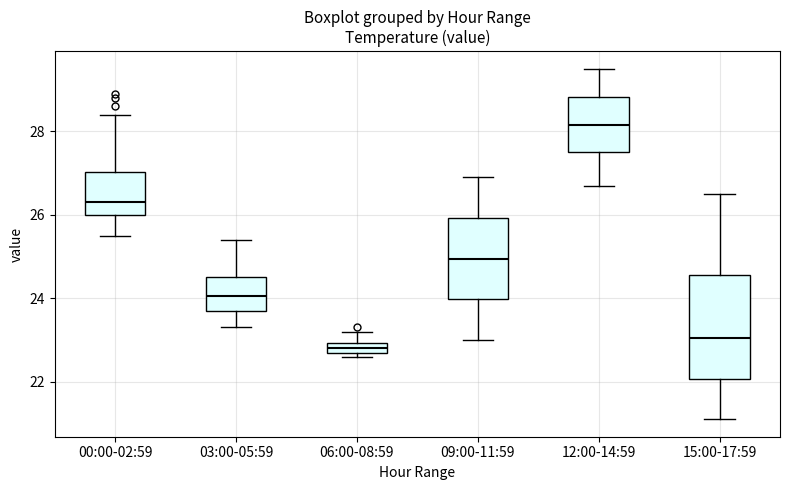

Which box's median line is the highest?

12:00-14:59